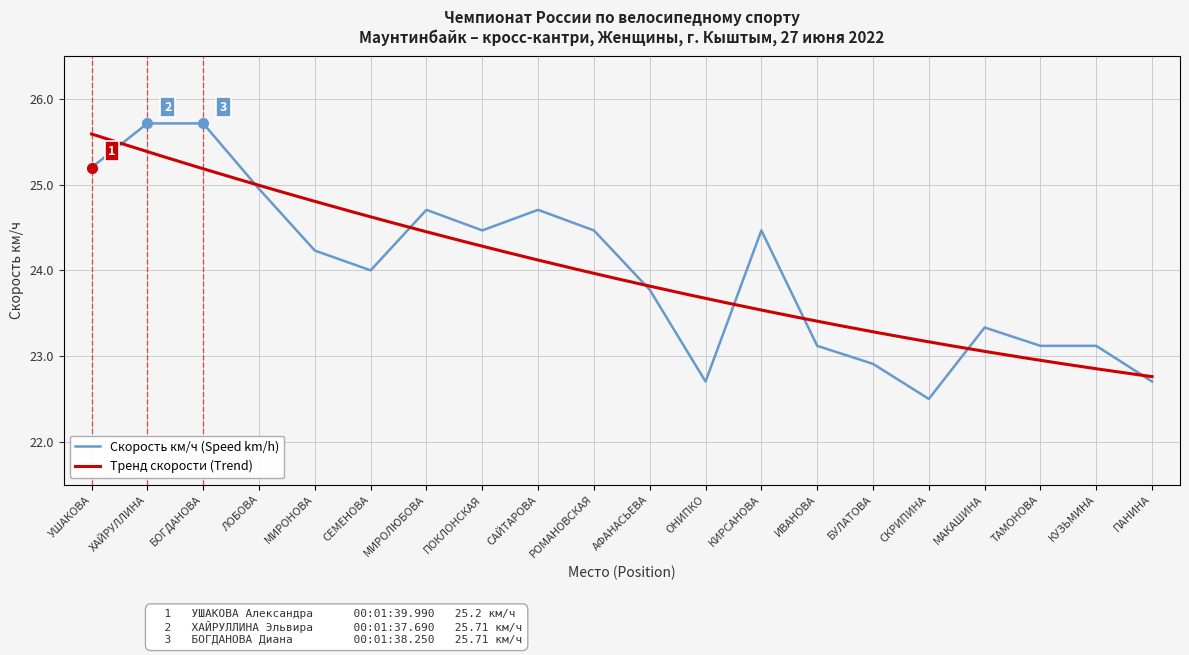

Reading left to right, what are all the values shown in this chart?

УШАКОВА=25.2	ХАЙРУЛЛИНА=25.7	БОГДАНОВА=25.7	ЛОБОВА=25.0	МИРОНОВА=24.2	СЕМЕНОВА=24.0	МИРОЛЮБОВА=24.7	ПОКЛОНСКАЯ=24.5	САЙТАРОВА=24.7	РОМАНОВСКАЯ=24.5	АФАНАСЬЕВА=23.8	ОНИПКО=22.7	КИРСАНОВА=24.5	ИВАНОВА=23.1	БУЛАТОВА=22.9	СКРИПИНА=22.5	МАКАШИНА=23.3	ТАМОНОВА=23.1	КУЗЬМИНА=23.1	ПАНИНА=22.7